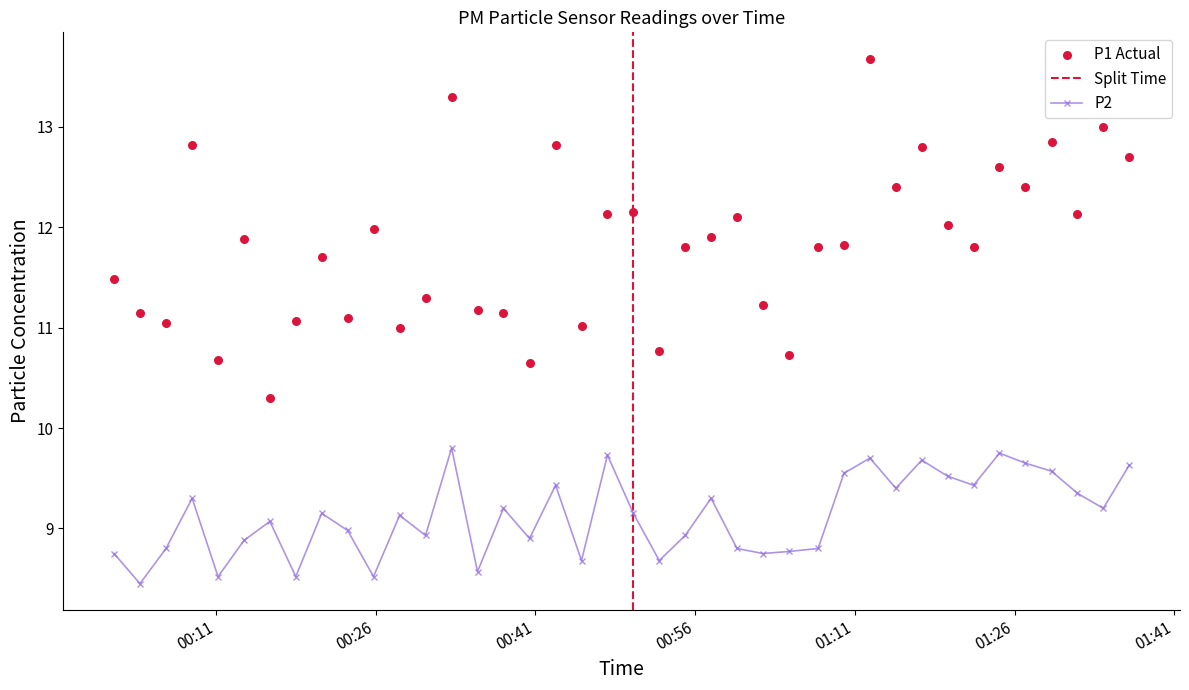

What is the value of the P2 point at the 1st from the left?

8.8